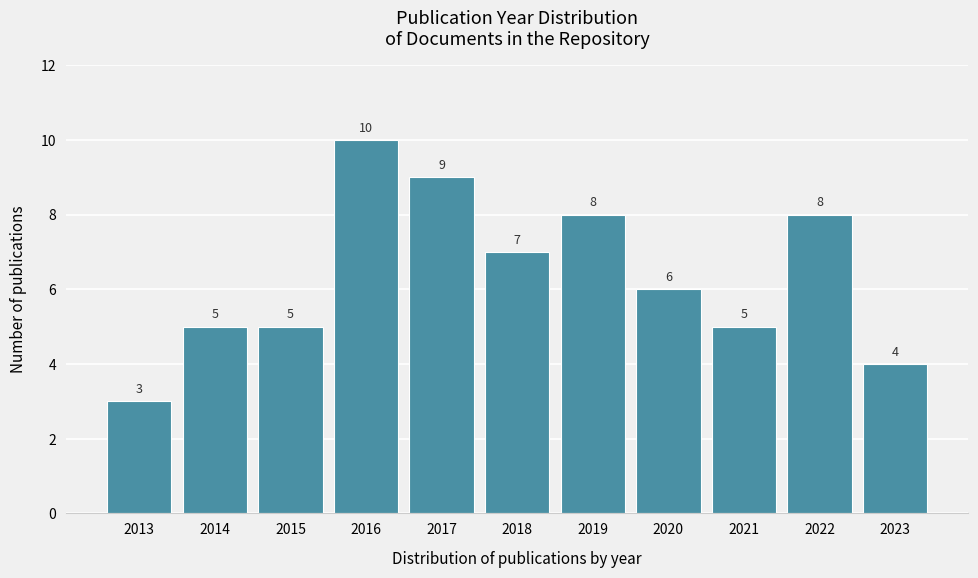

Reading left to right, what are all the values shown in this chart?

3	5	5	10	9	7	8	6	5	8	4